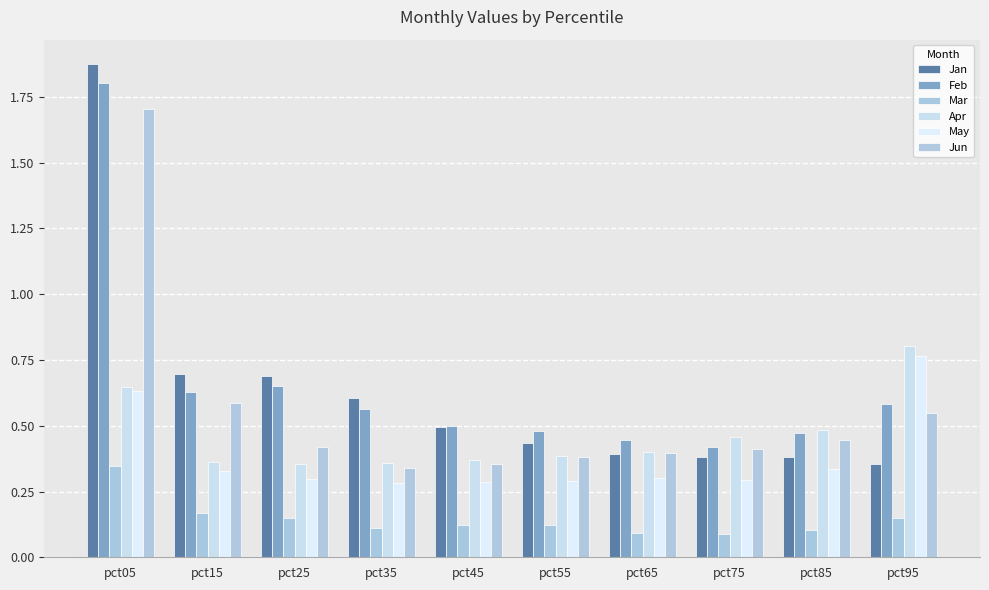

Is it true that Jan equals 0.6 at pct35?

True